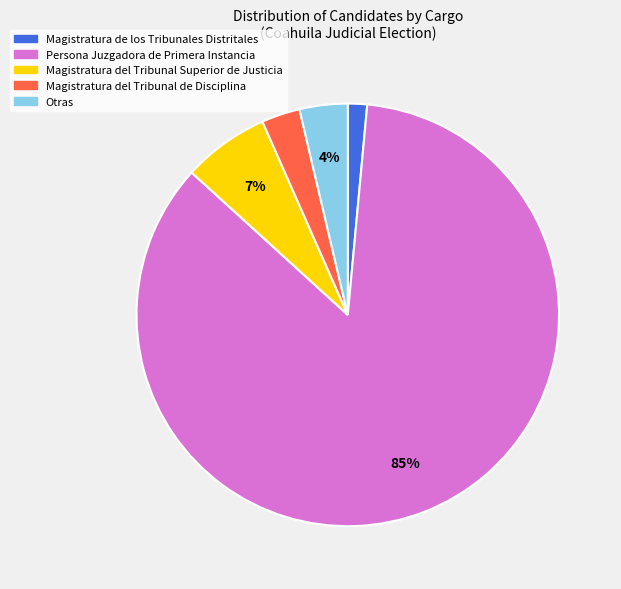

Does any single category account for the majority?

Yes